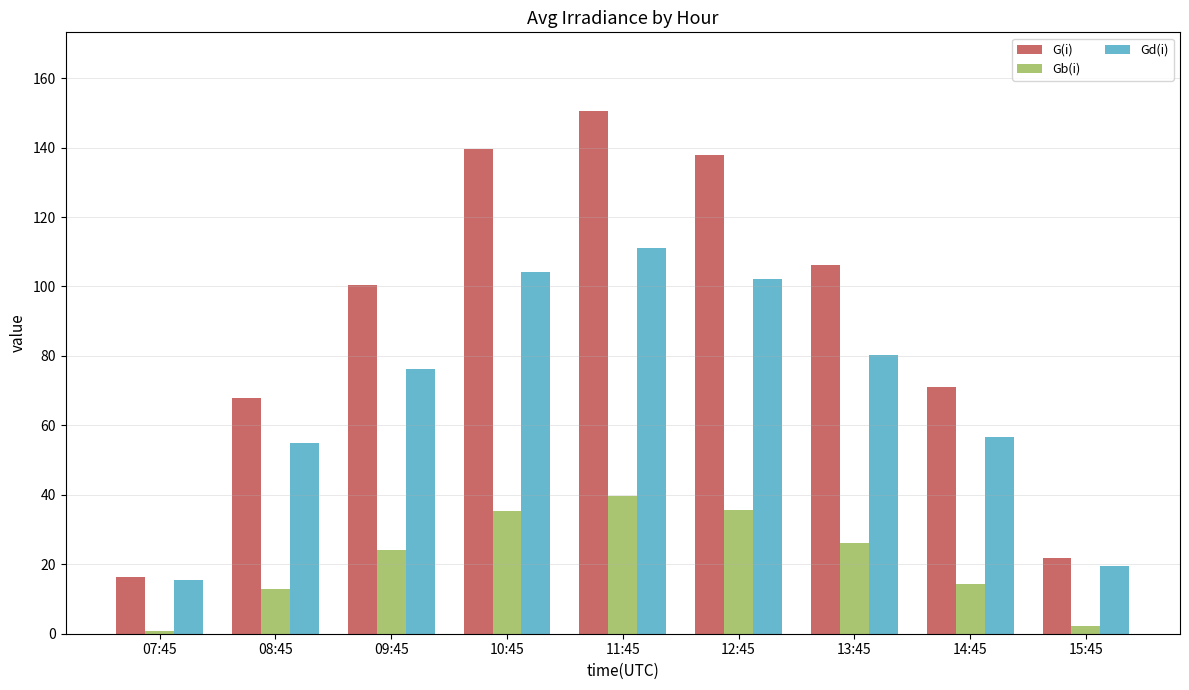

How many bars are there in total?

27